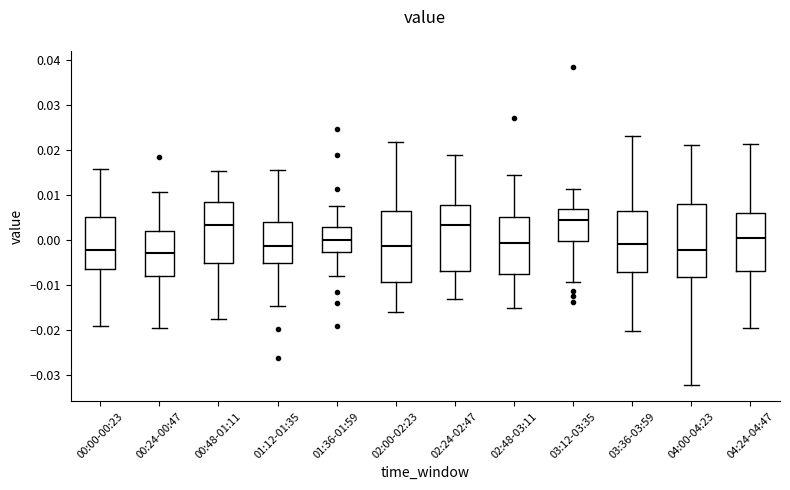

Reading left to right, read every box against the y-axis: the position of its median line, the range the box covers, and the ends of its whiskers. The values are not printed on the chart, so give them approximately, as read against the axis.

00:00-00:23: median -0.002, box -0.006 to 0.005, whiskers -0.019 to 0.016
00:24-00:47: median -0.003, box -0.008 to 0.002, whiskers -0.020 to 0.011
00:48-01:11: median 0.003, box -0.005 to 0.008, whiskers -0.018 to 0.015
01:12-01:35: median -0.001, box -0.005 to 0.004, whiskers -0.015 to 0.016
01:36-01:59: median 0.000, box -0.003 to 0.003, whiskers -0.008 to 0.008
02:00-02:23: median -0.001, box -0.009 to 0.006, whiskers -0.016 to 0.022
02:24-02:47: median 0.003, box -0.007 to 0.008, whiskers -0.013 to 0.019
02:48-03:11: median -0.001, box -0.008 to 0.005, whiskers -0.015 to 0.015
03:12-03:35: median 0.004, box 0.000 to 0.007, whiskers -0.009 to 0.011
03:36-03:59: median -0.001, box -0.007 to 0.006, whiskers -0.020 to 0.023
04:00-04:23: median -0.002, box -0.008 to 0.008, whiskers -0.032 to 0.021
04:24-04:47: median 0.000, box -0.007 to 0.006, whiskers -0.020 to 0.021